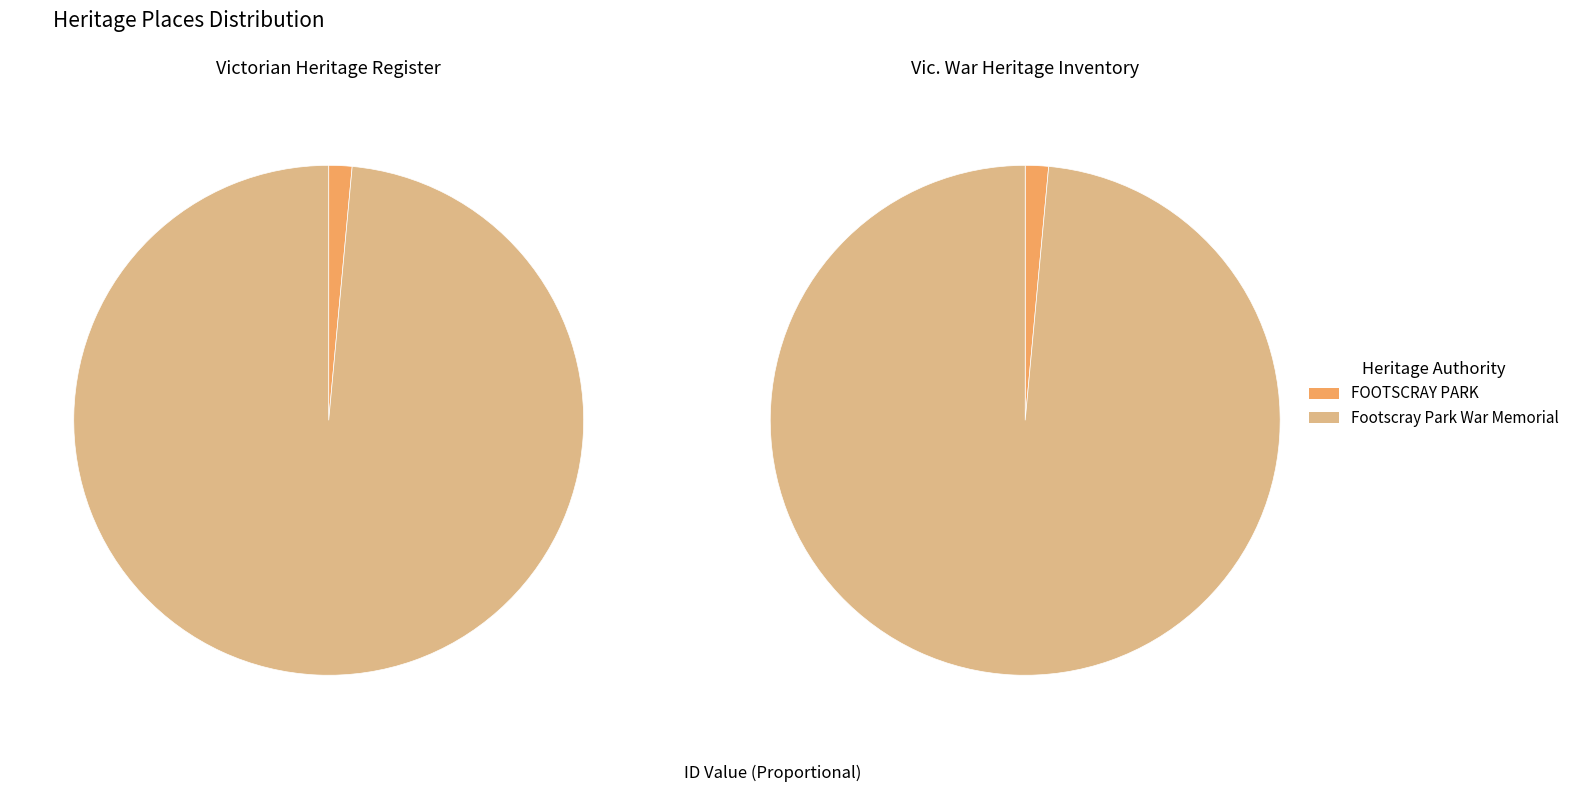

Between Footscray Park War Memorial and FOOTSCRAY PARK, which is larger?

Footscray Park War Memorial